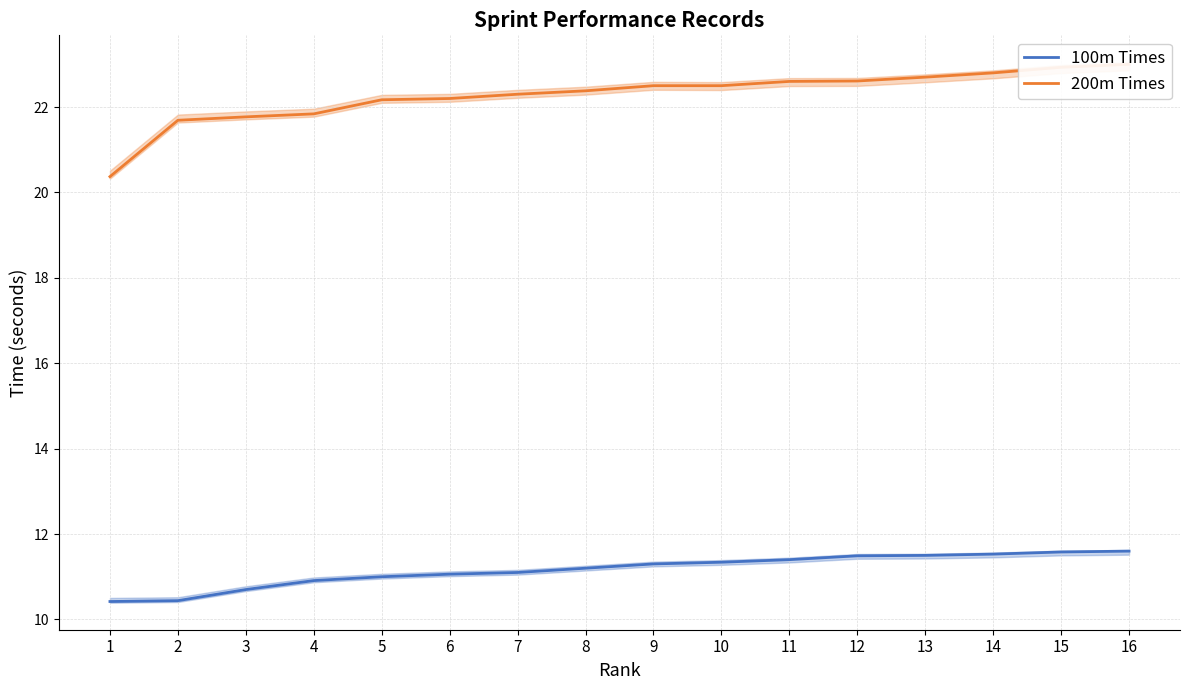

True or false: 100m Times and 200m Times intersect in this chart.

False